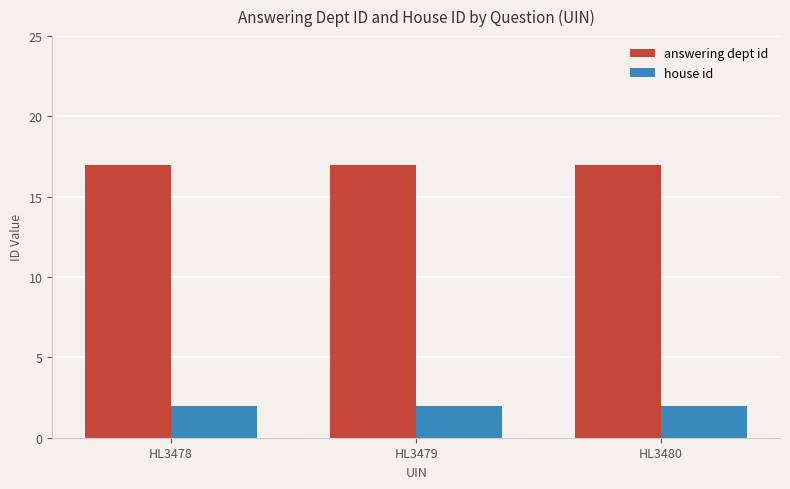

Reading right to left, extract all data points from this chart.

answering dept id: 17	17	17
house id: 2	2	2